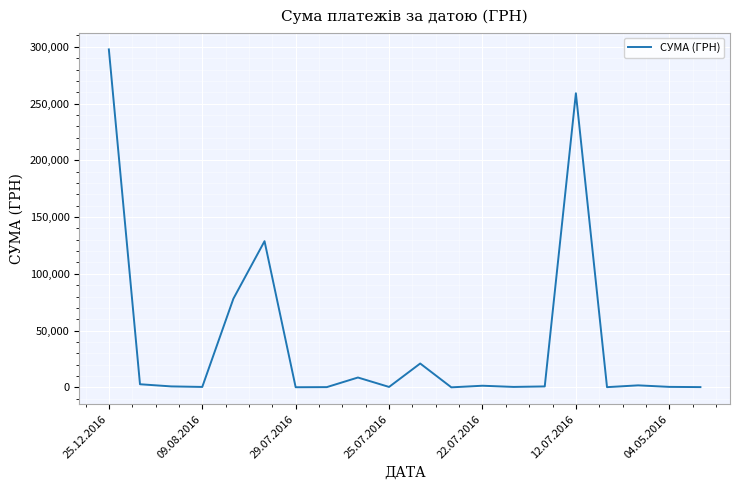

What is the greatest value displayed?

297743.9